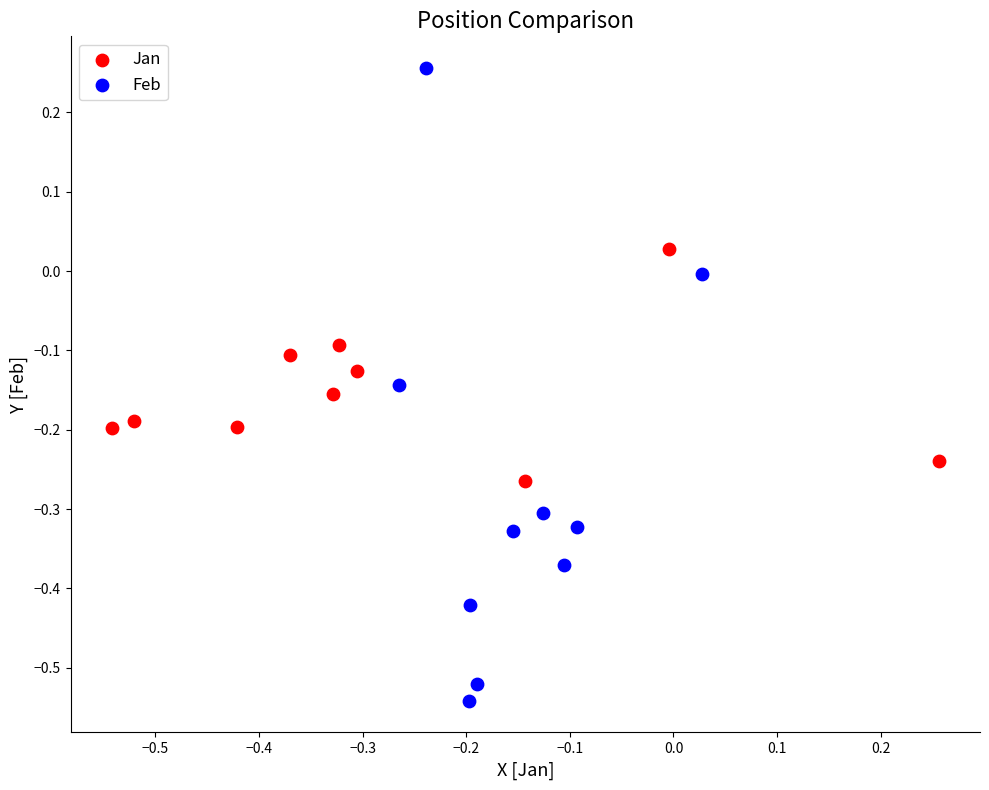

Which series contains the lowest Y value?

Feb